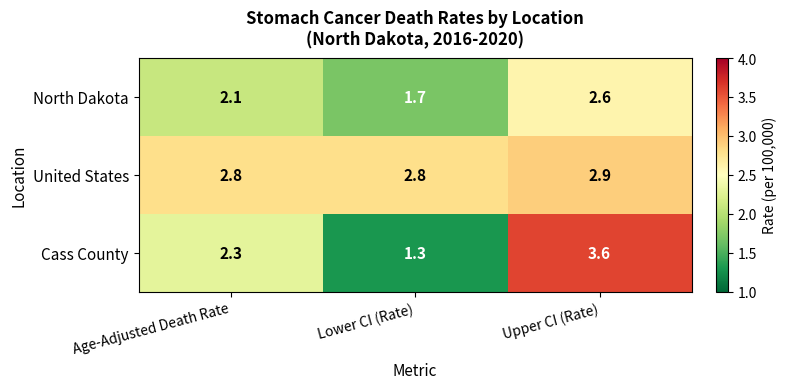

Reading left to right, transcribe all the data shown in this chart.

North Dakota: 2.1	1.7	2.6
United States: 2.8	2.8	2.9
Cass County: 2.3	1.3	3.6